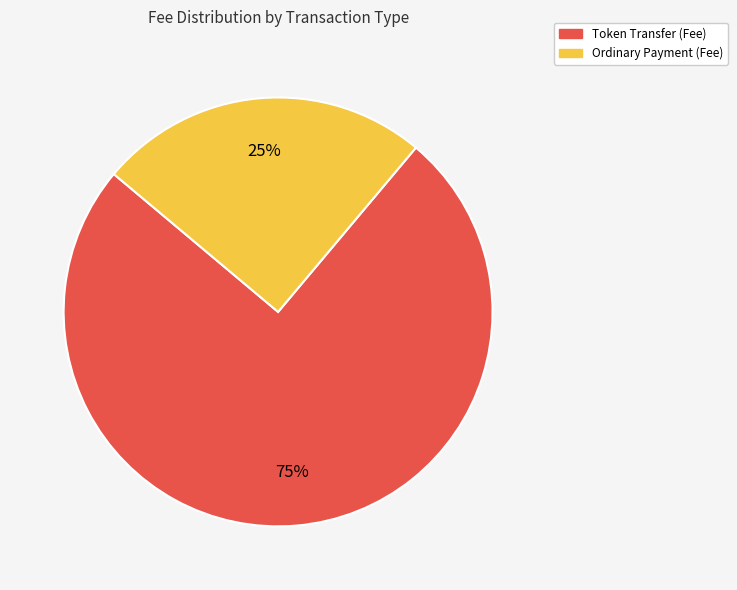

To the nearest percent, what is the difference between the largest and smallest slice percentages?

50%